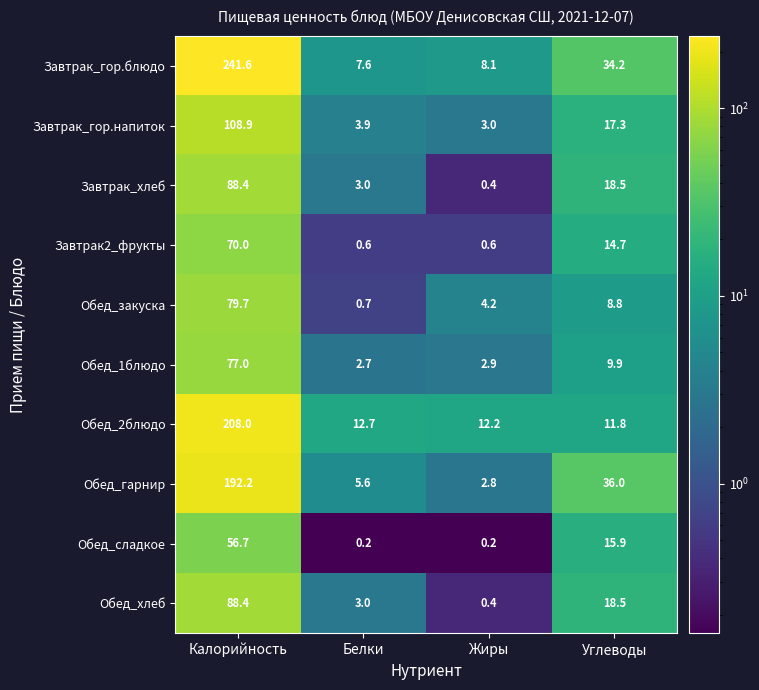

How many distinct data groups are displayed?

10